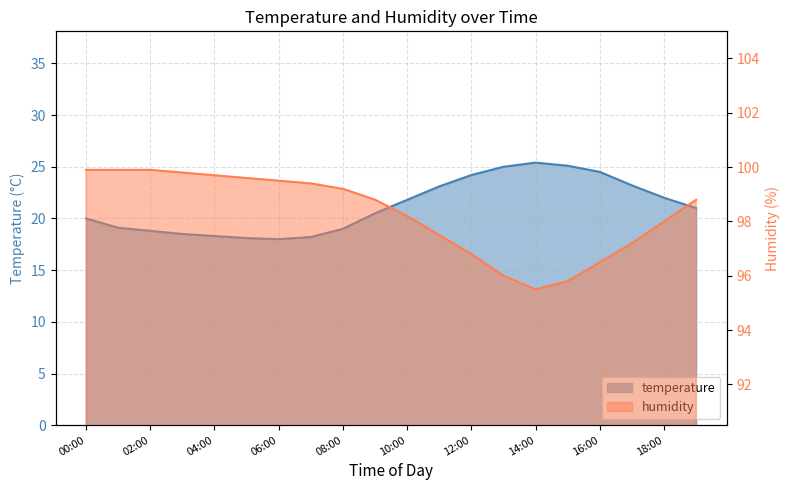

What is the value of the humidity point at the 8th from the left?

99.4